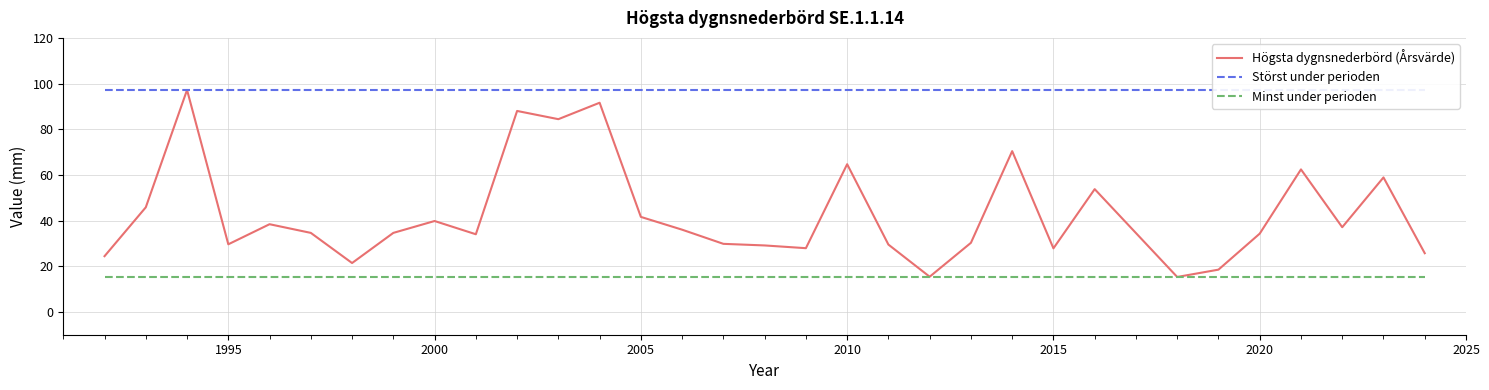

What is the highest value of the Högsta dygnsnederbörd (Årsvärde) series?

97.2